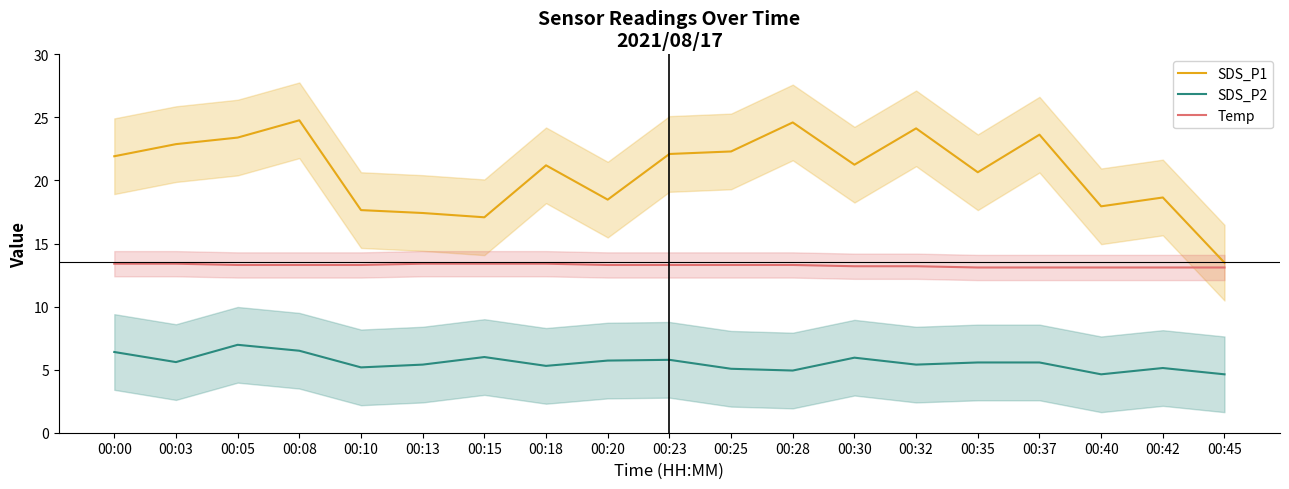

True or false: SDS_P1 has a value of 22.9 at 00:03.

True